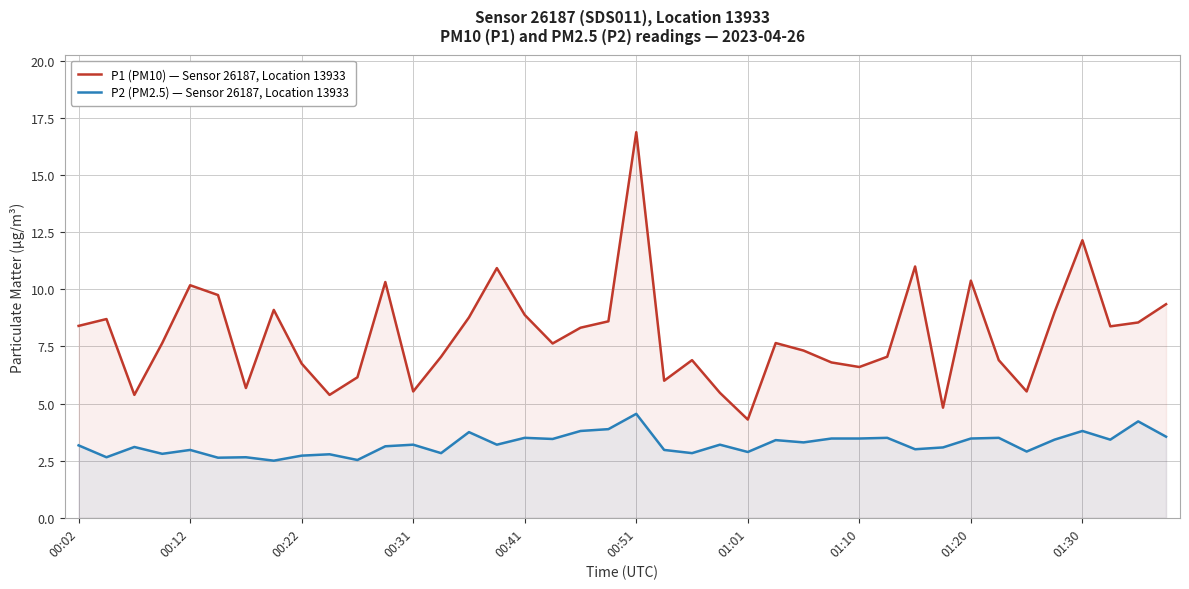

In P2 (PM2.5) — Sensor 26187, Location 13933, how many points are lower than both neighbors (excluding endpoints)?

14